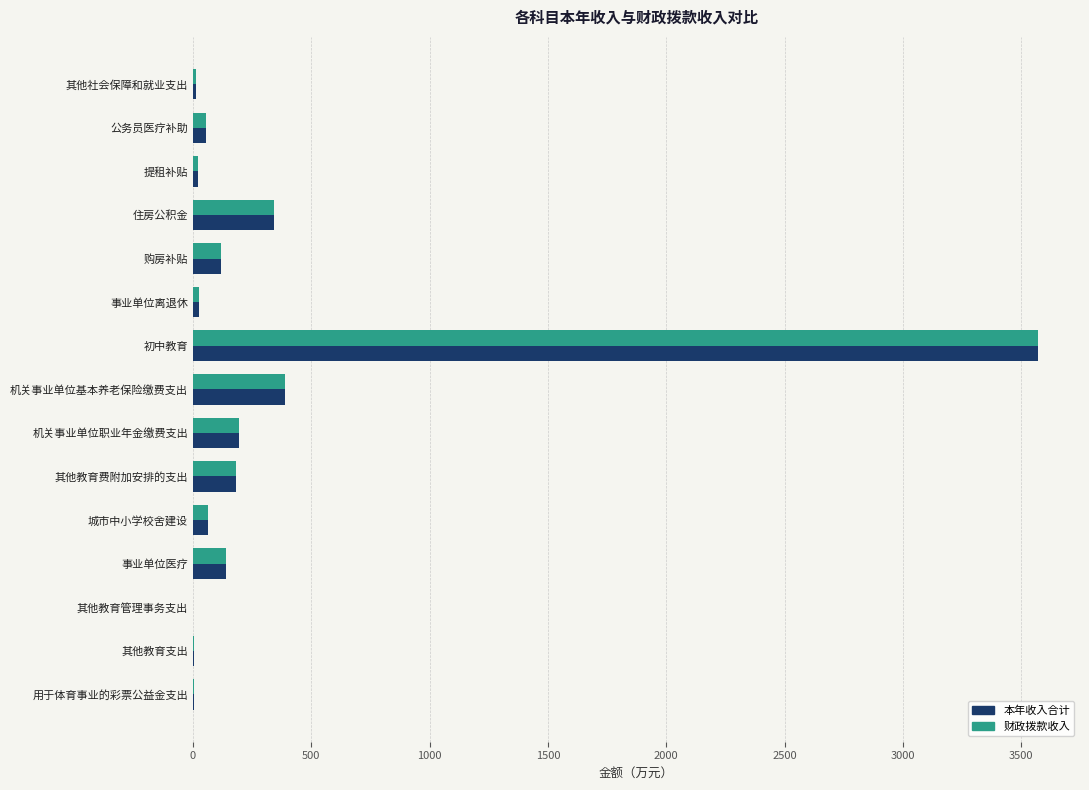

What is the sum of all 财政拨款收入 values?

5122.7